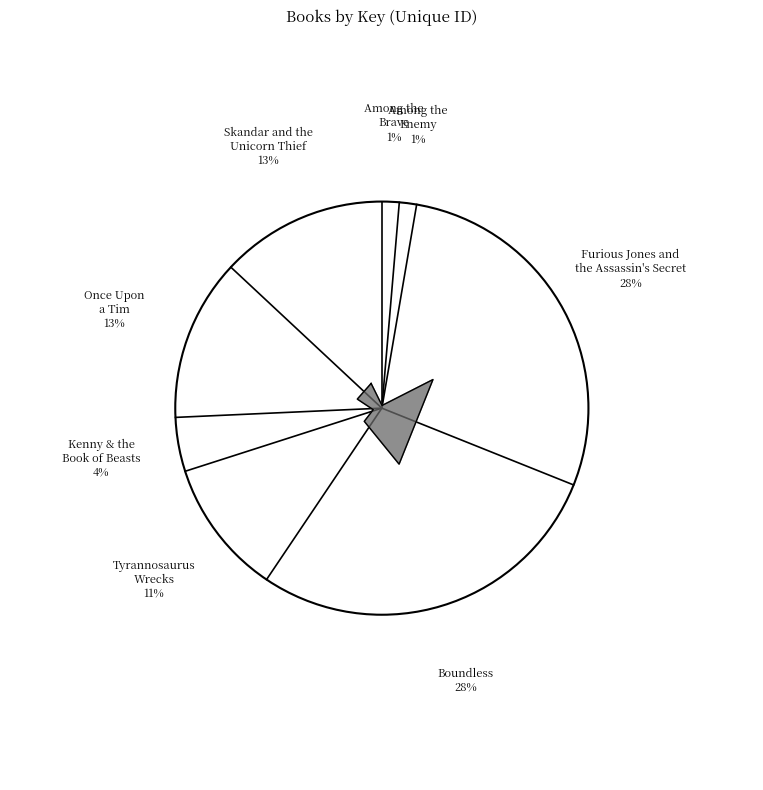

Which has a higher value, Kenny & the
Book of Beasts or Tyrannosaurus
Wrecks?

Tyrannosaurus
Wrecks